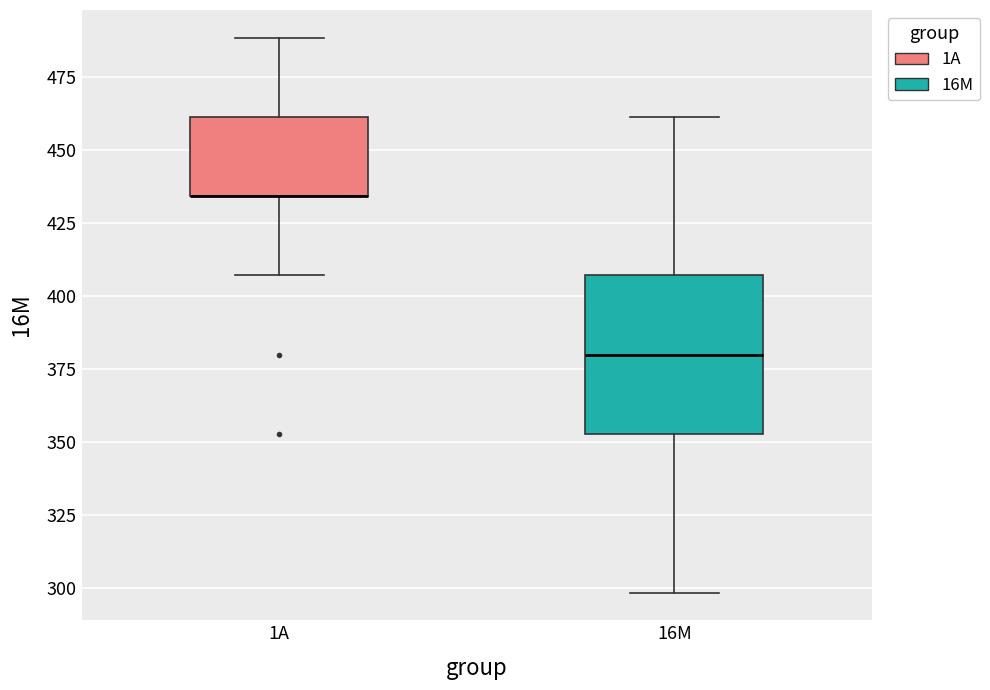

Comparing the boxes themselves (not the whiskers), which one is the tallest?

16M